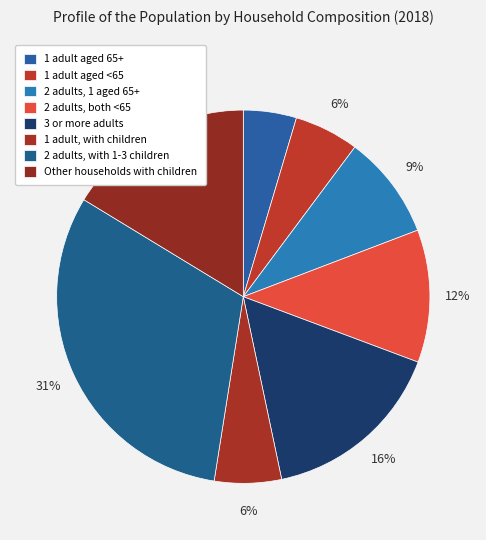

How many segments does this pie chart have?

8